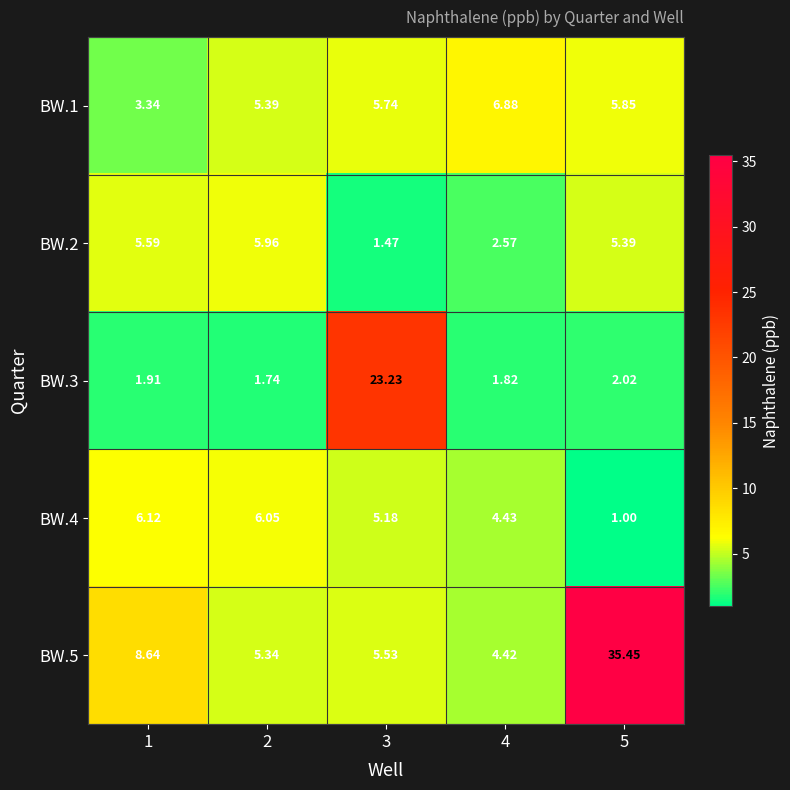

Rank the series by their maximum value, from lowest to highest.

BW.2, BW.4, BW.1, BW.3, BW.5